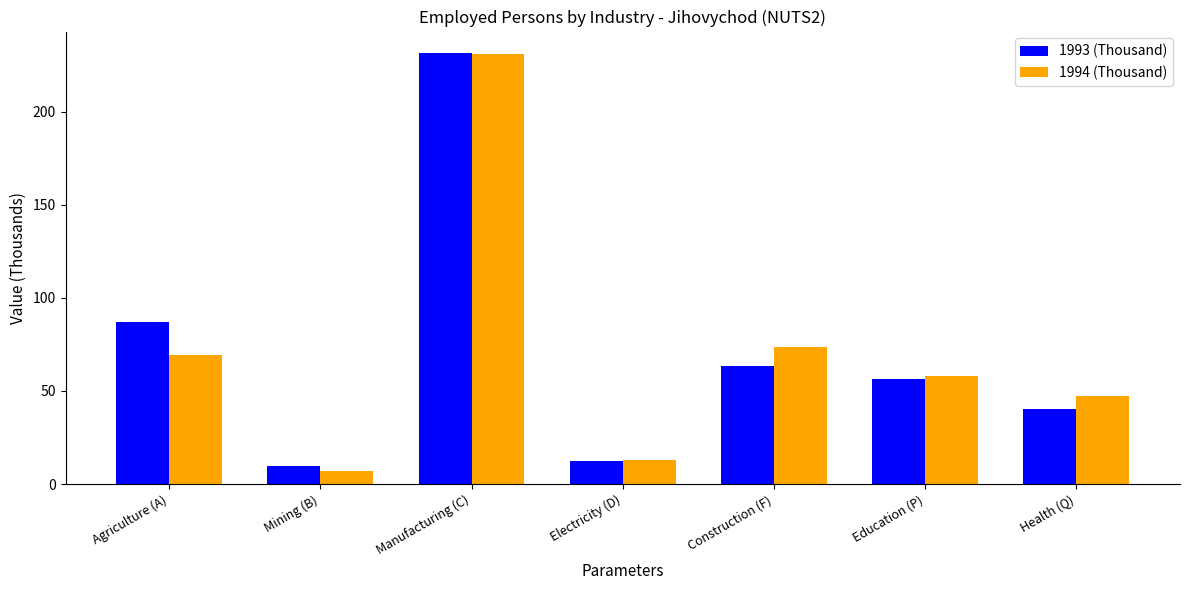

The value of 1994 (Thousand) at Education (P) is 26.2. True or false?

False